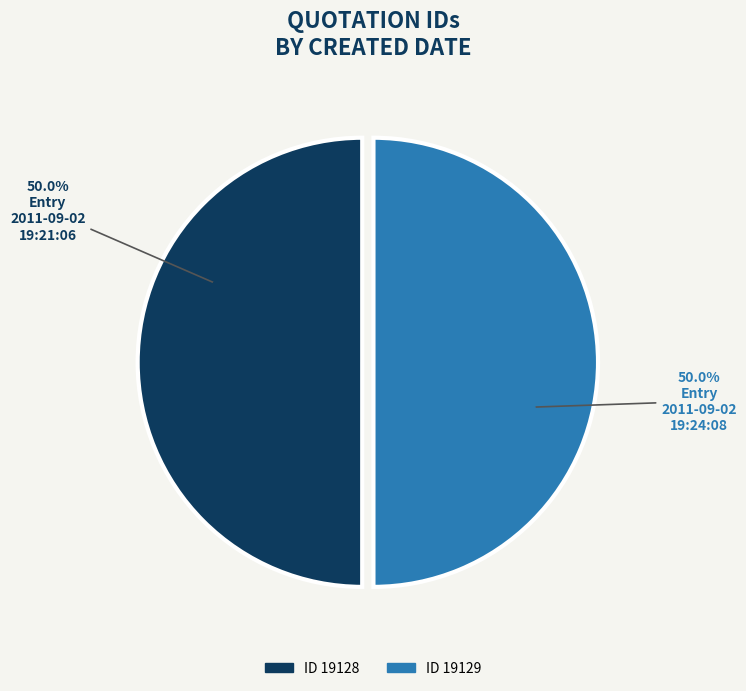

How many slices are in this pie chart?

2